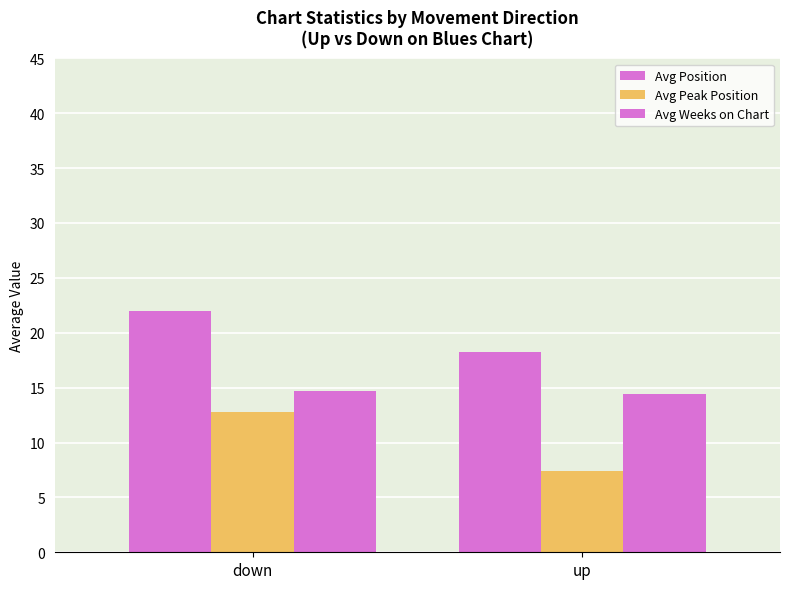

Reading left to right, list all the values displayed in this chart.

Avg Position: down=22.0	up=18.2
Avg Peak Position: down=12.8	up=7.4
Avg Weeks on Chart: down=14.7	up=14.4